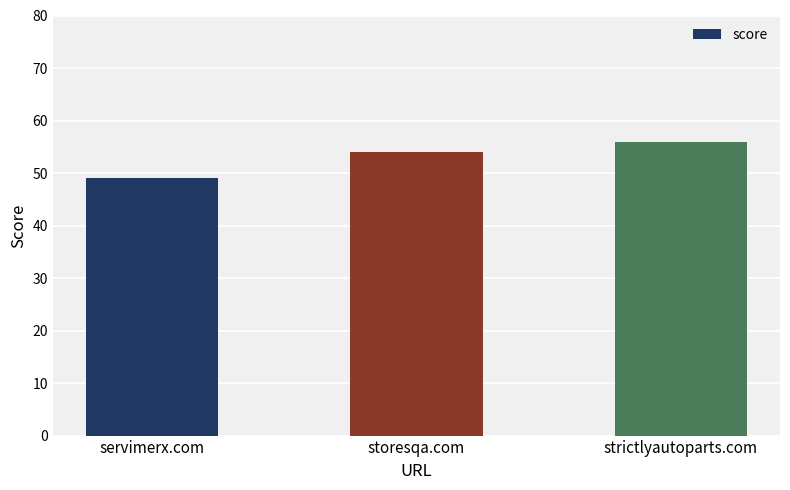

What is the approximate value at servimerx.com?

49